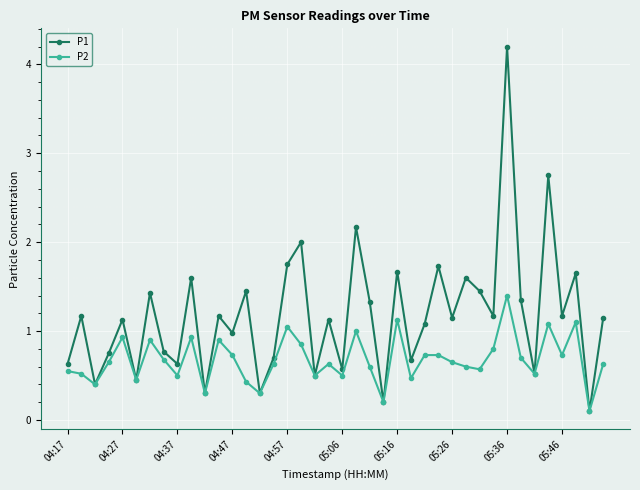

Which series has the largest total across all categories?

P1